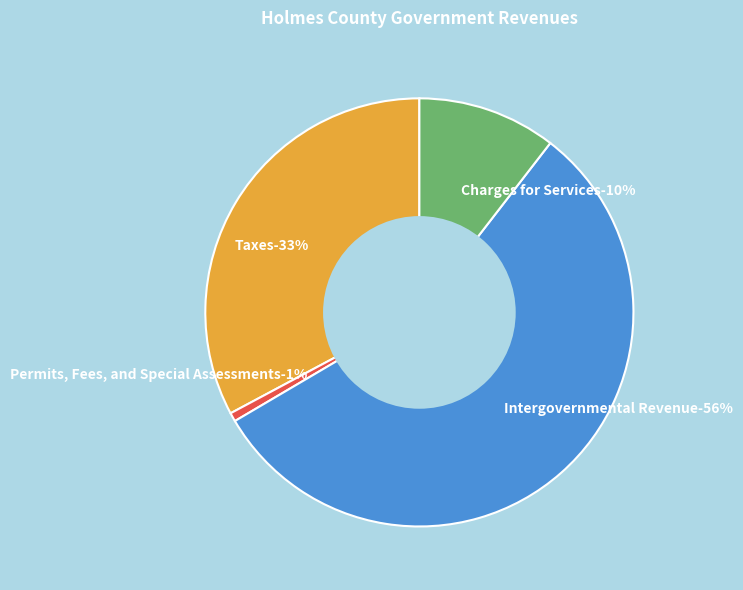

What is the smallest slice in the pie chart?

Permits, Fees, and Special Assessments